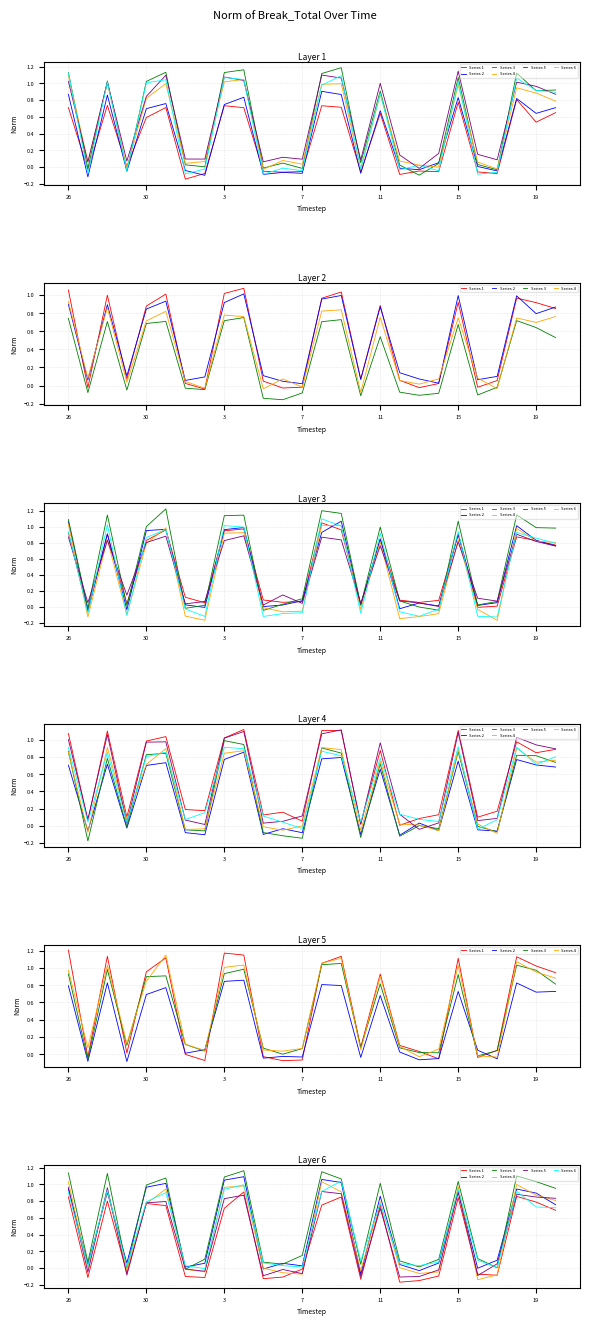

How many values in Series 3 are above zero?

24